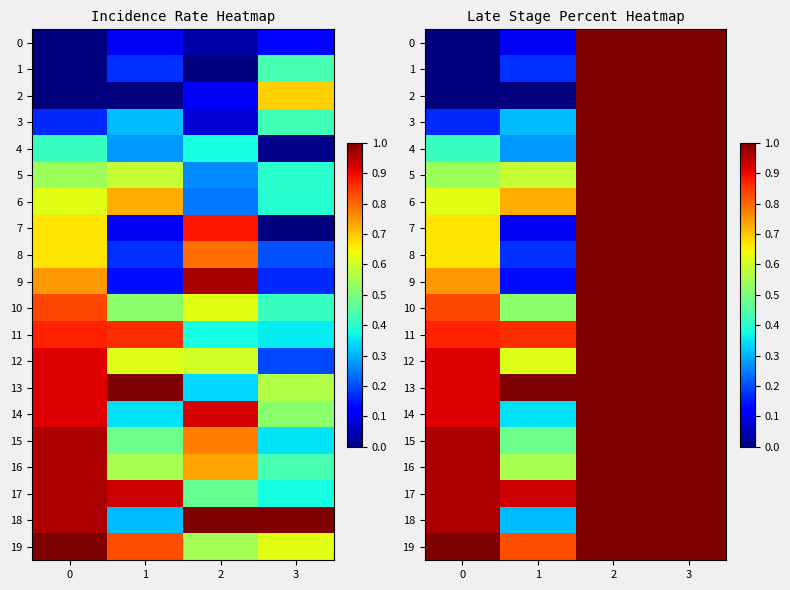

At which label does 11 reach its minimum?

1